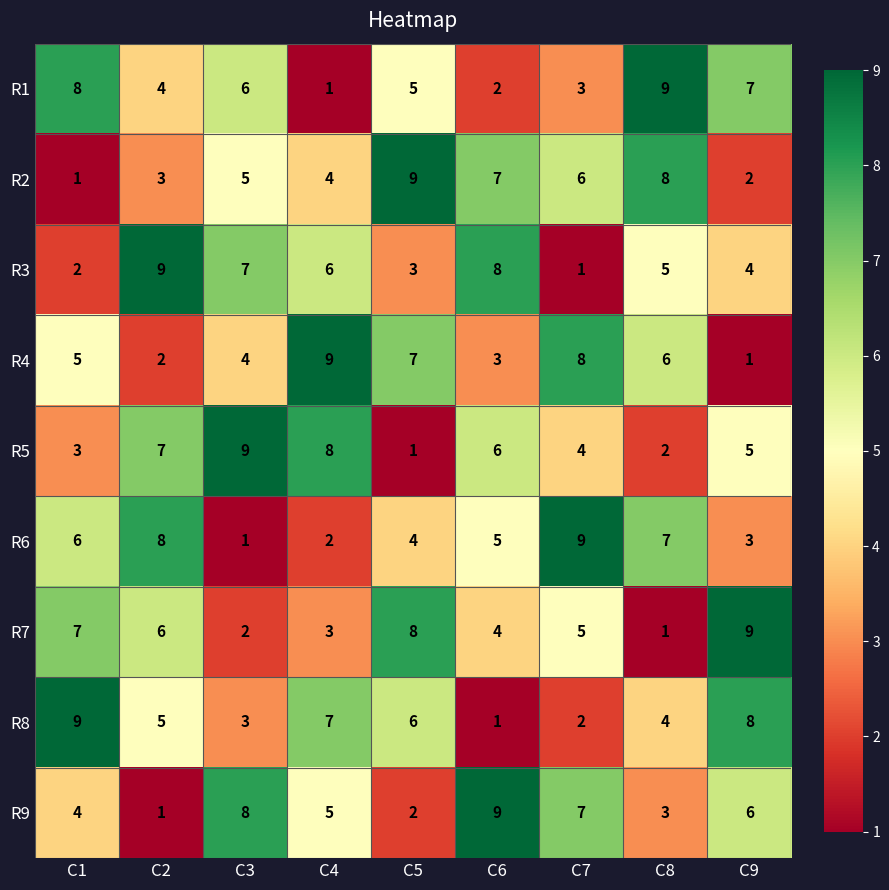

At C5, list the series in order from smallest to largest.

R5, R9, R3, R6, R1, R8, R4, R7, R2